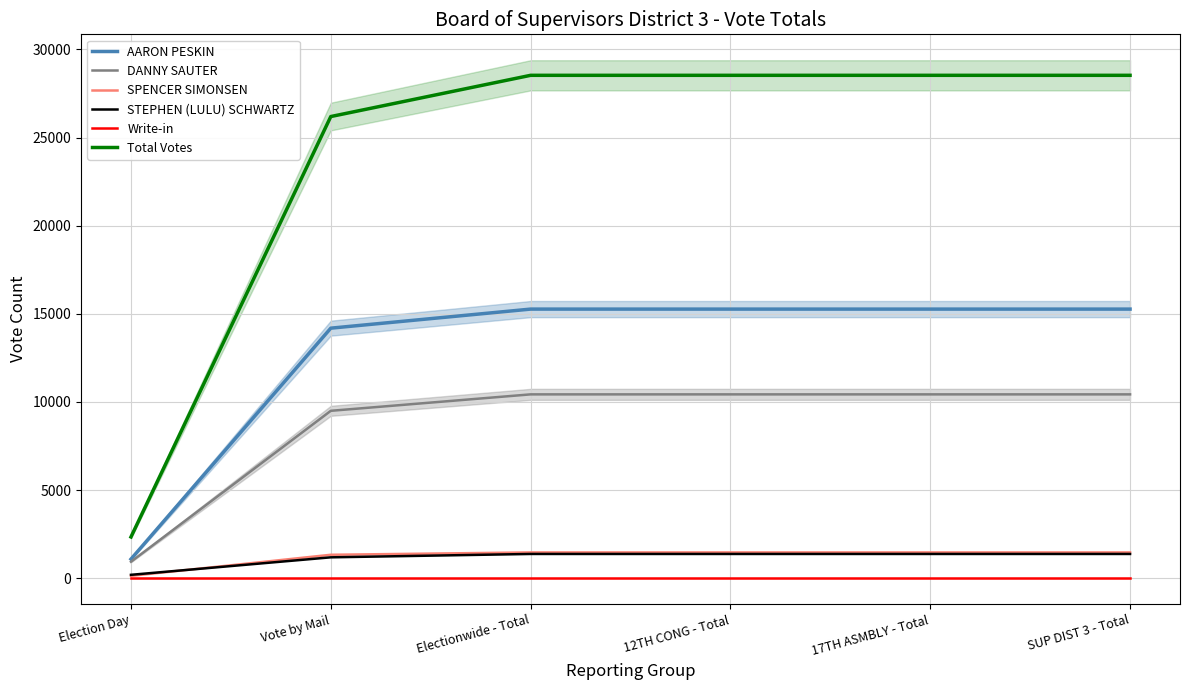

What is the sum of all STEPHEN (LULU) SCHWARTZ values?

6870